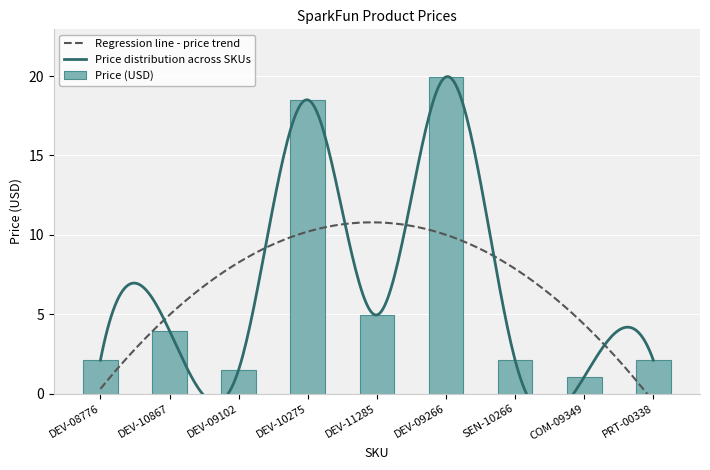

At which label does Price (USD) reach its peak?

DEV-09266